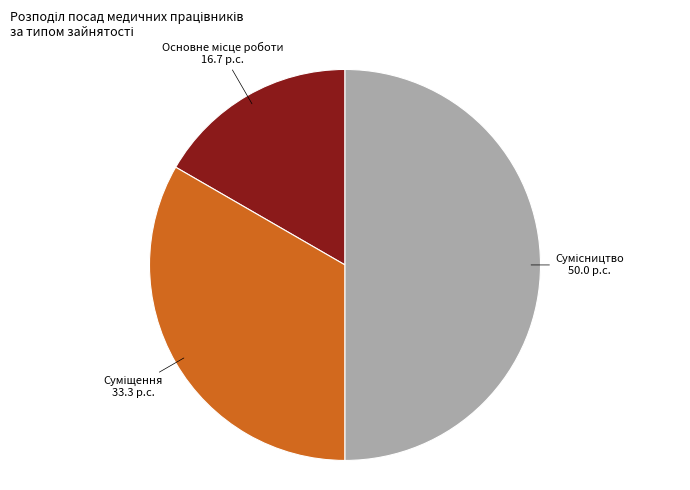

What is the total percentage of Основне місце роботи and Суміщення?

50.0%